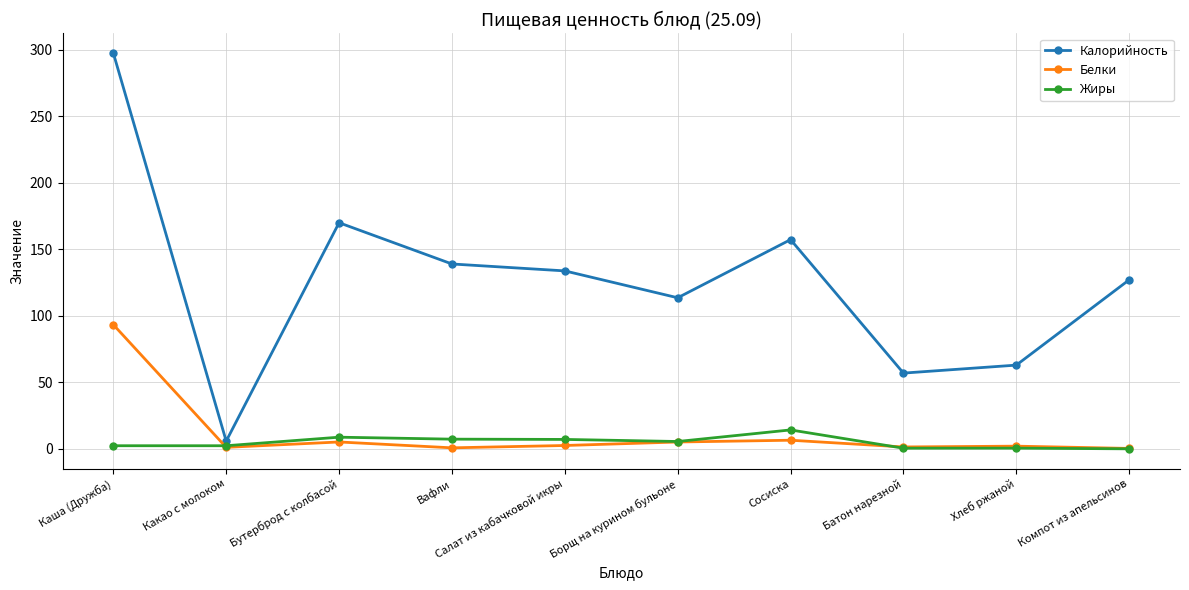

Is the value of Белки at Сосиска greater than the value of Калорийность at Вафли?

No